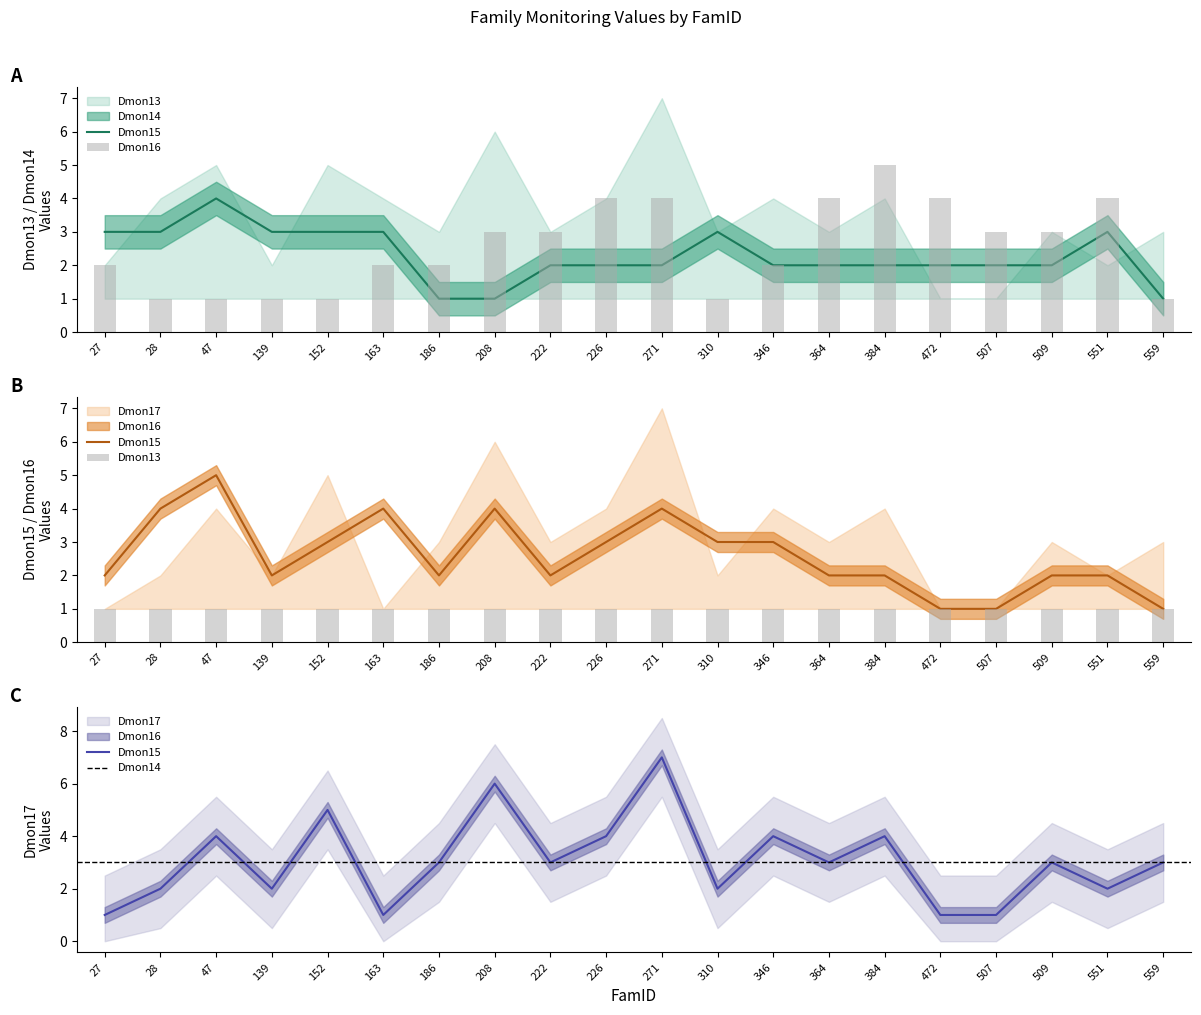

What is the difference between the maximum and minimum values in the Dmon16 series?

4